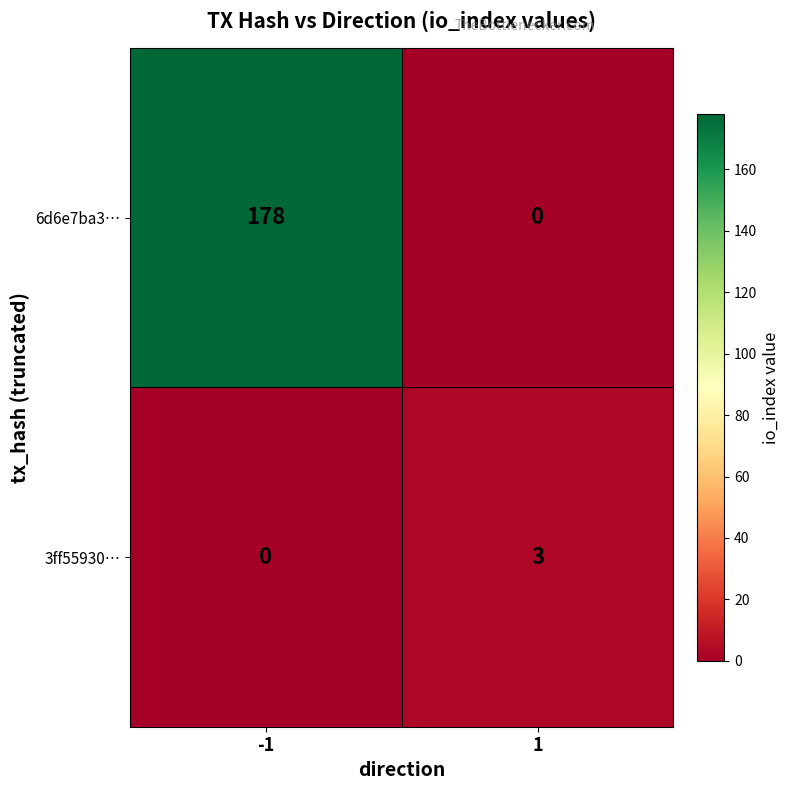

What is the sum of all 6d6e7ba3… values?

178